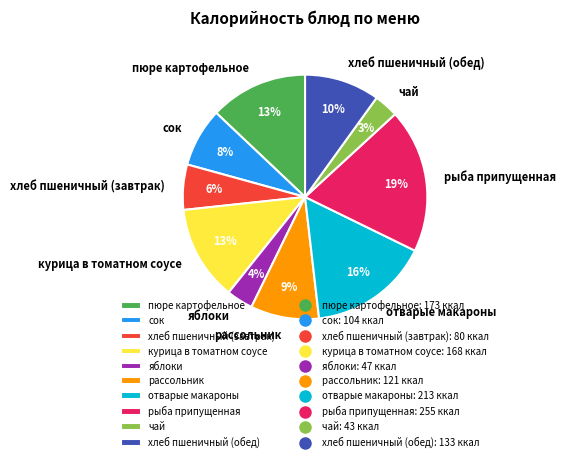

Which has a higher value, рассольник or отварые макароны?

отварые макароны